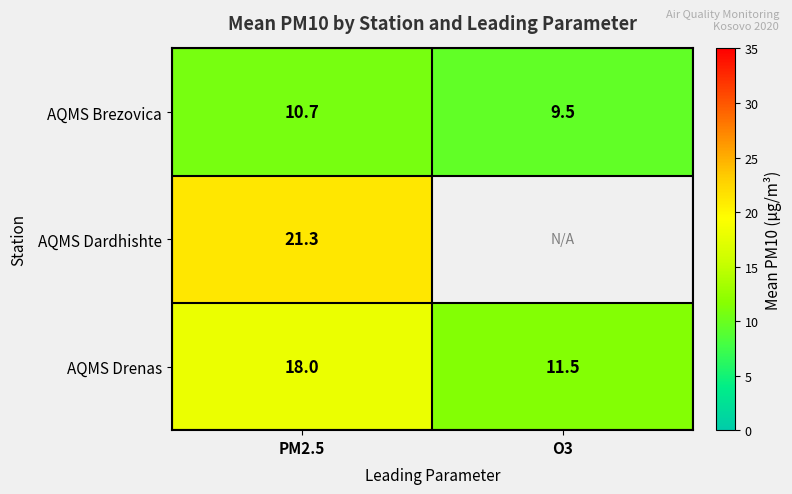

The value of AQMS Brezovica at PM2.5 is 10.7. True or false?

True